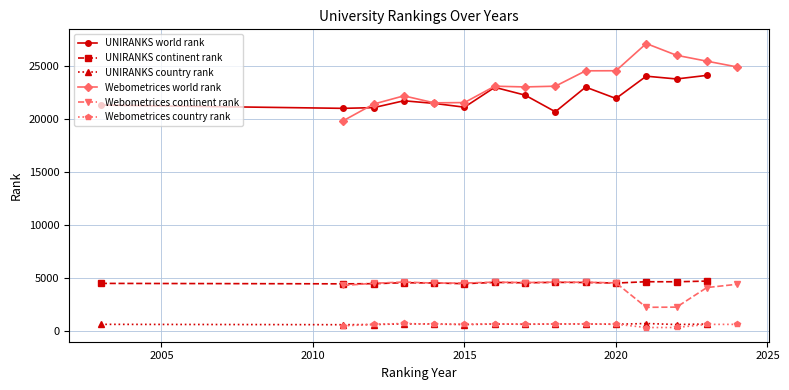

Is it true that Webometrices continent rank equals 6169 at 2020?

False